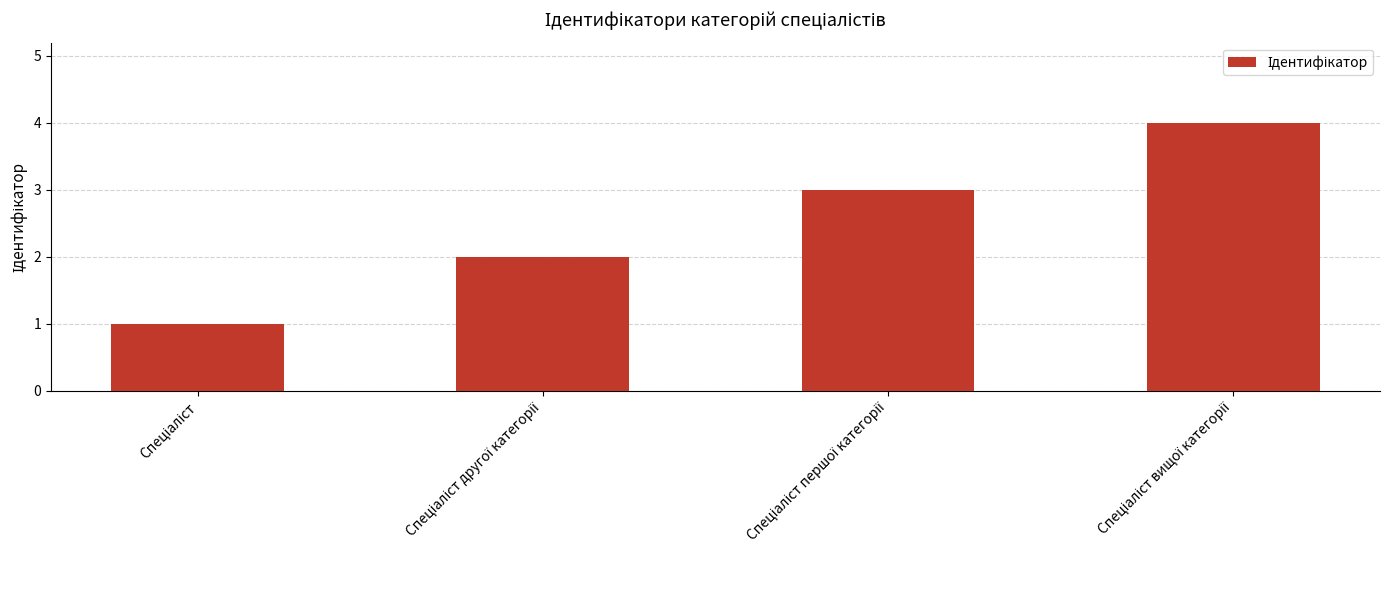

Reading right to left, what are all the values shown in this chart?

4	3	2	1